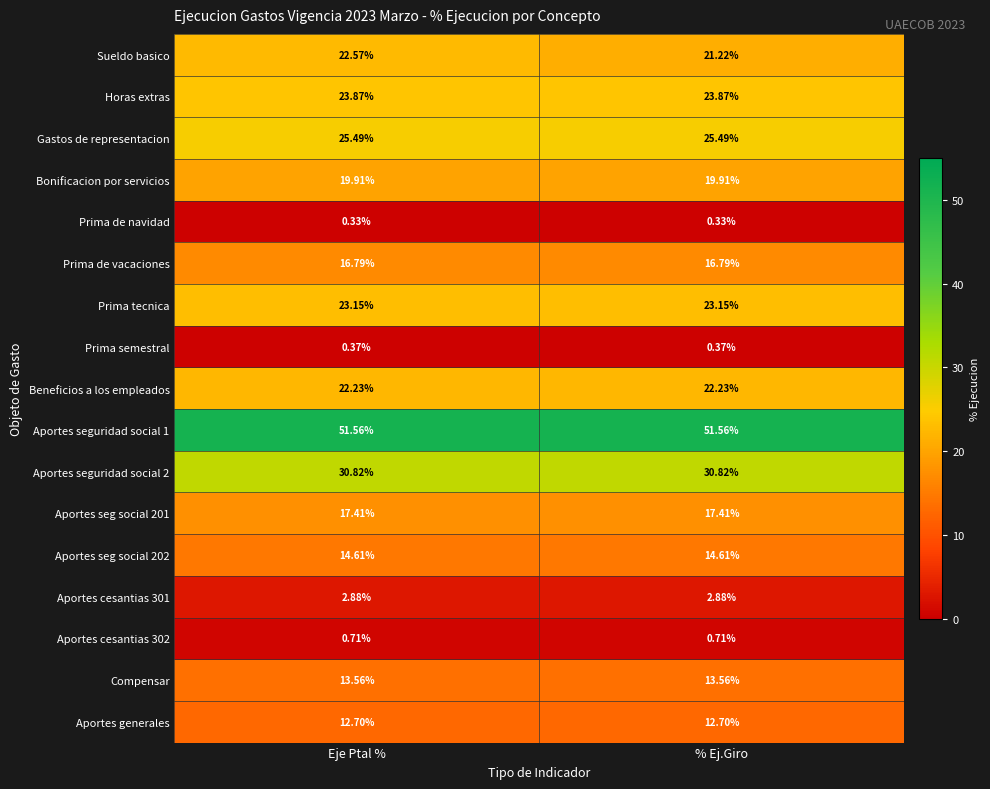

Which series has the largest range (max minus min)?

Sueldo basico